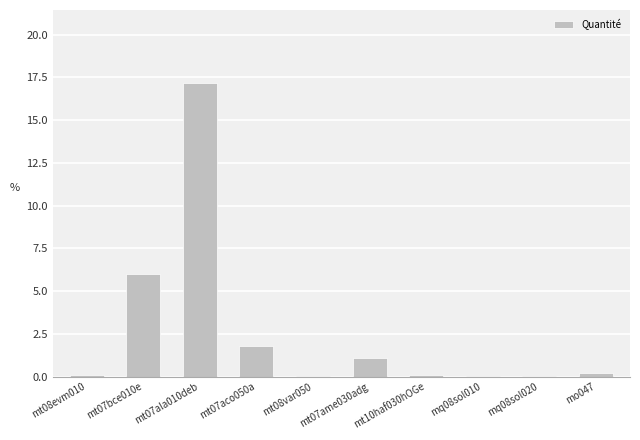

True or false: the data shows 0.0 at mt08var050.

True